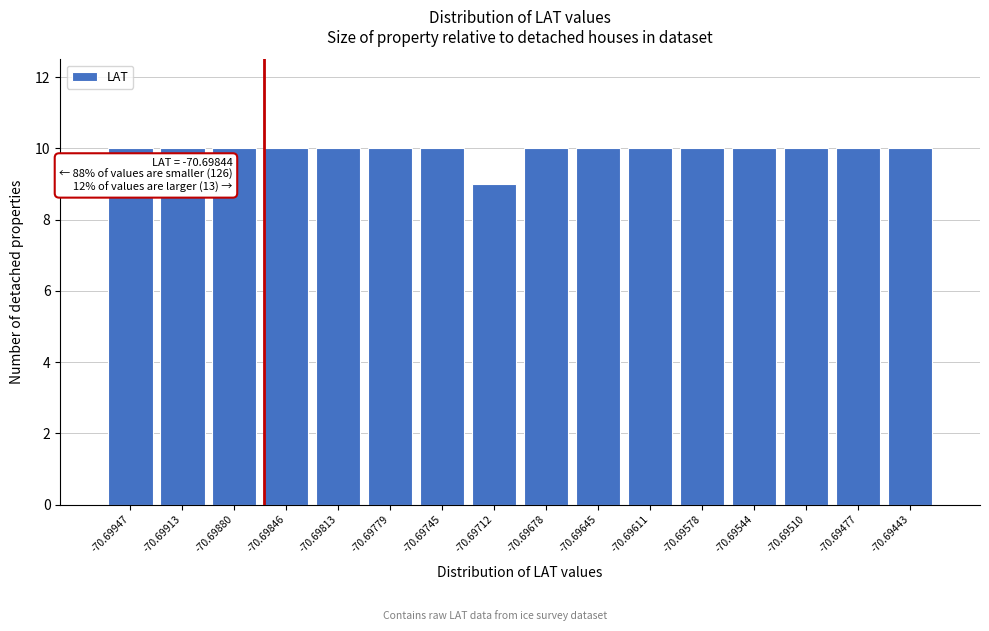

Reading right to left, list all the values displayed in this chart.

-70.69443=10	-70.69477=10	-70.69510=10	-70.69544=10	-70.69578=10	-70.69611=10	-70.69645=10	-70.69678=10	-70.69712=9	-70.69745=10	-70.69779=10	-70.69813=10	-70.69846=10	-70.69880=10	-70.69913=10	-70.69947=10